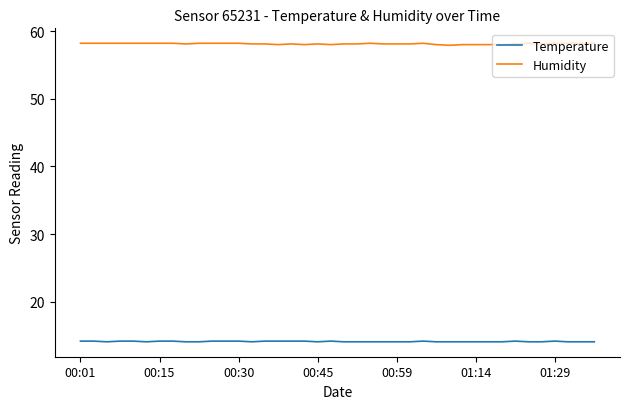

True or false: Humidity has more than 2 points higher than both neighbors.

True